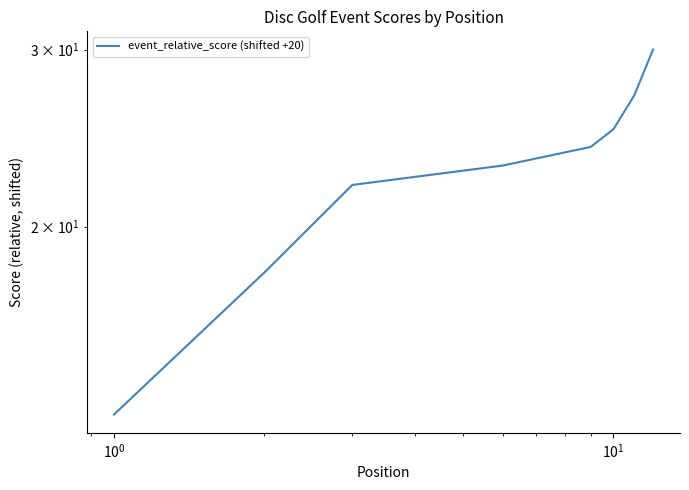

Count the number of data series in this chart.

1